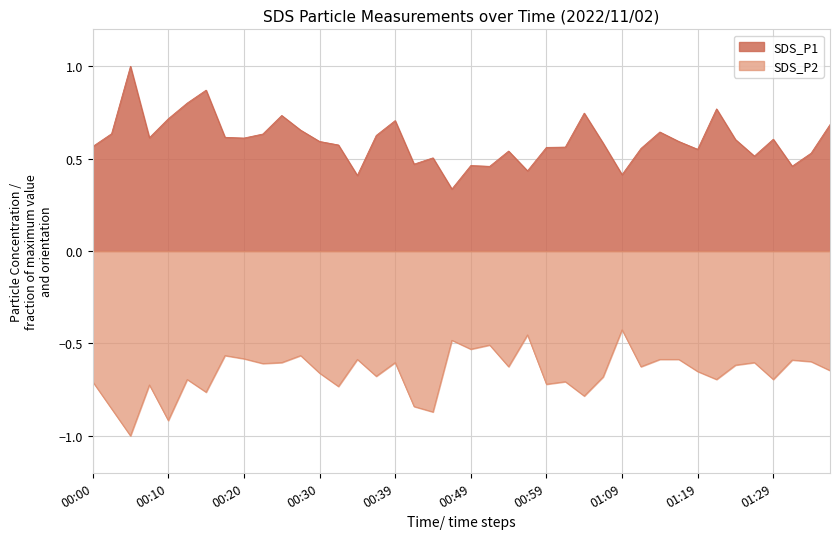

In SDS_P2, how many points are lower than both neighbors (excluding endpoints)?

14